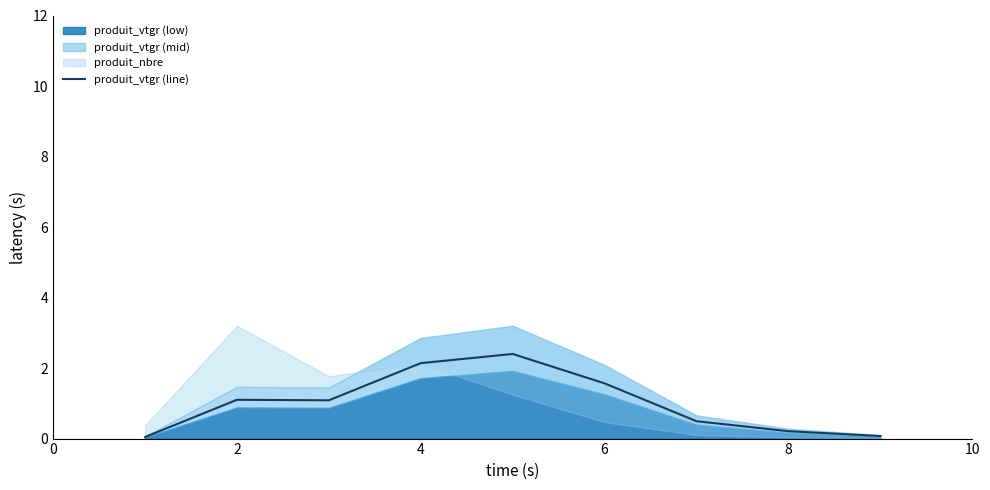

True or false: produit_vtgr (line) has a value of 2.8 at 6.

False